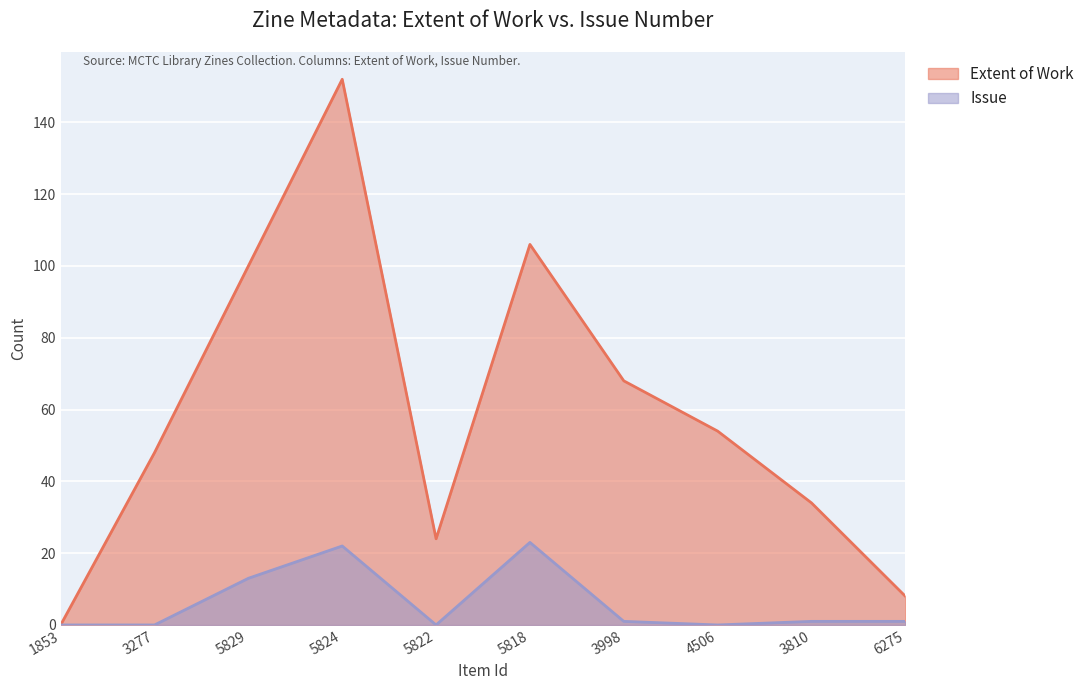

At which category does the chart reach its peak across all series?

5824